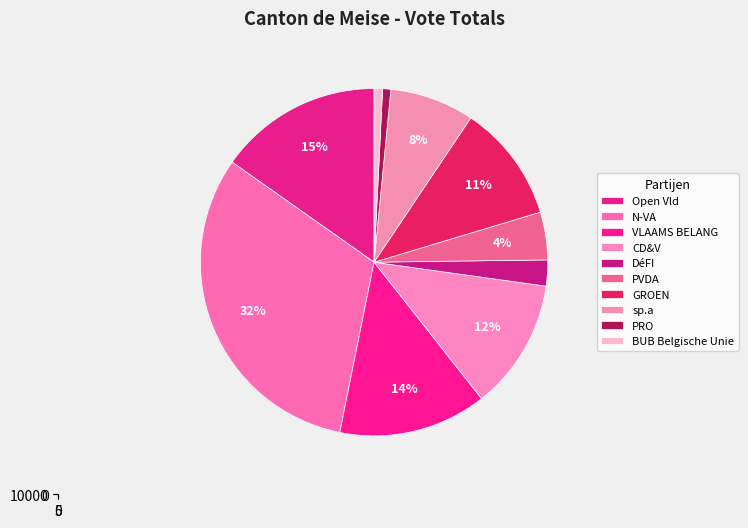

Approximately how many times larger is the value at GROEN compared to DéFI?

4.5